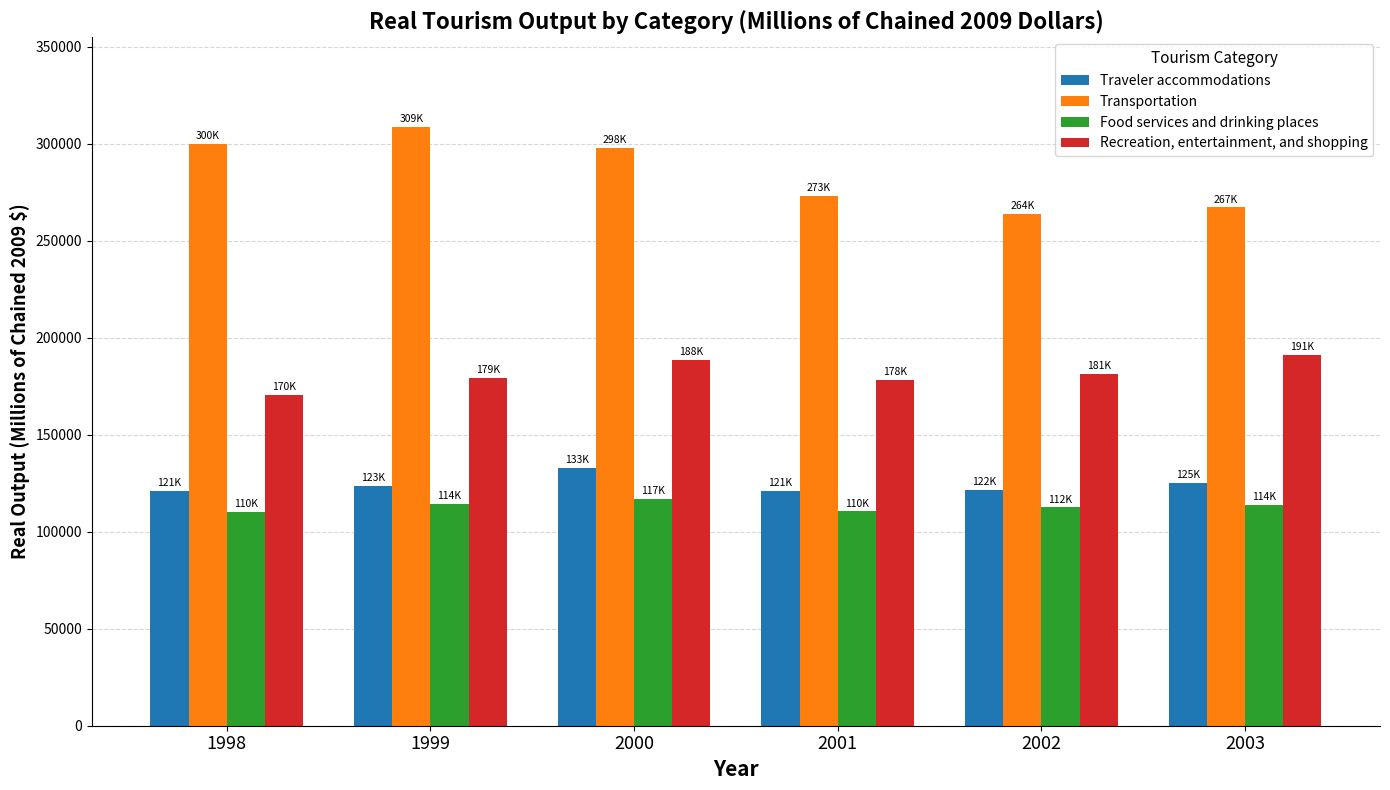

Rank the series by their maximum value, from highest to lowest.

Transportation, Recreation, entertainment, and shopping, Traveler accommodations, Food services and drinking places